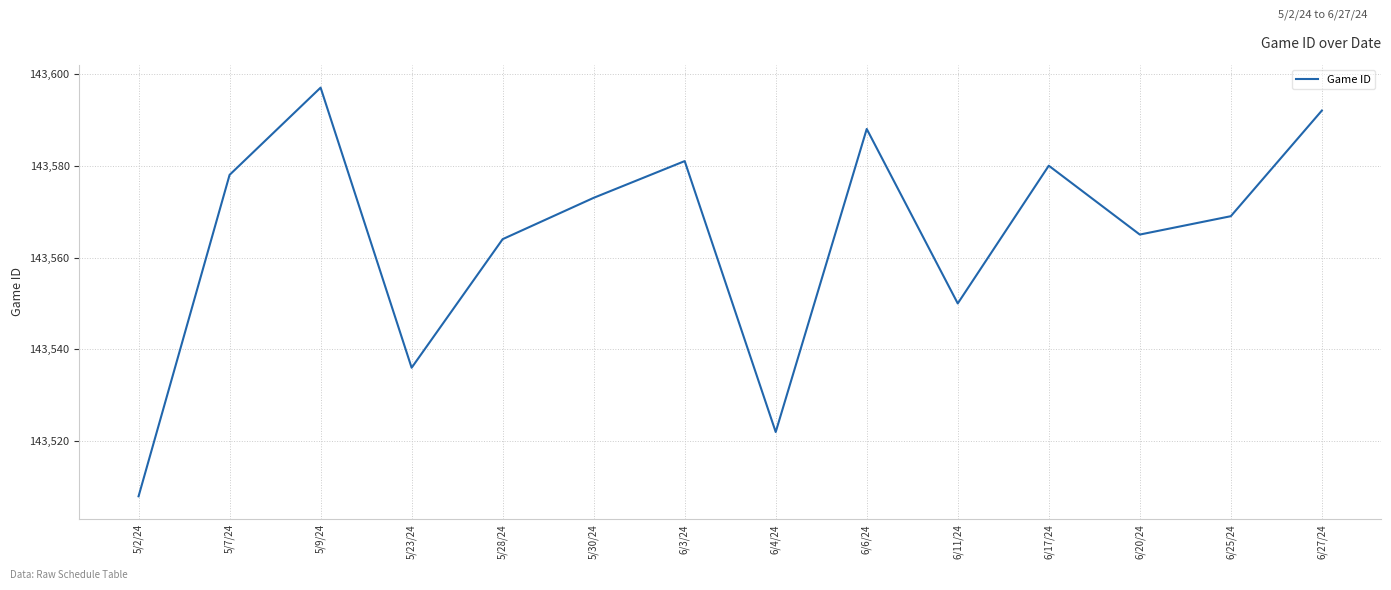

List the labels in order of value, largest first.

5/9/24, 6/27/24, 6/6/24, 6/3/24, 6/17/24, 5/7/24, 5/30/24, 6/25/24, 6/20/24, 5/28/24, 6/11/24, 5/23/24, 6/4/24, 5/2/24